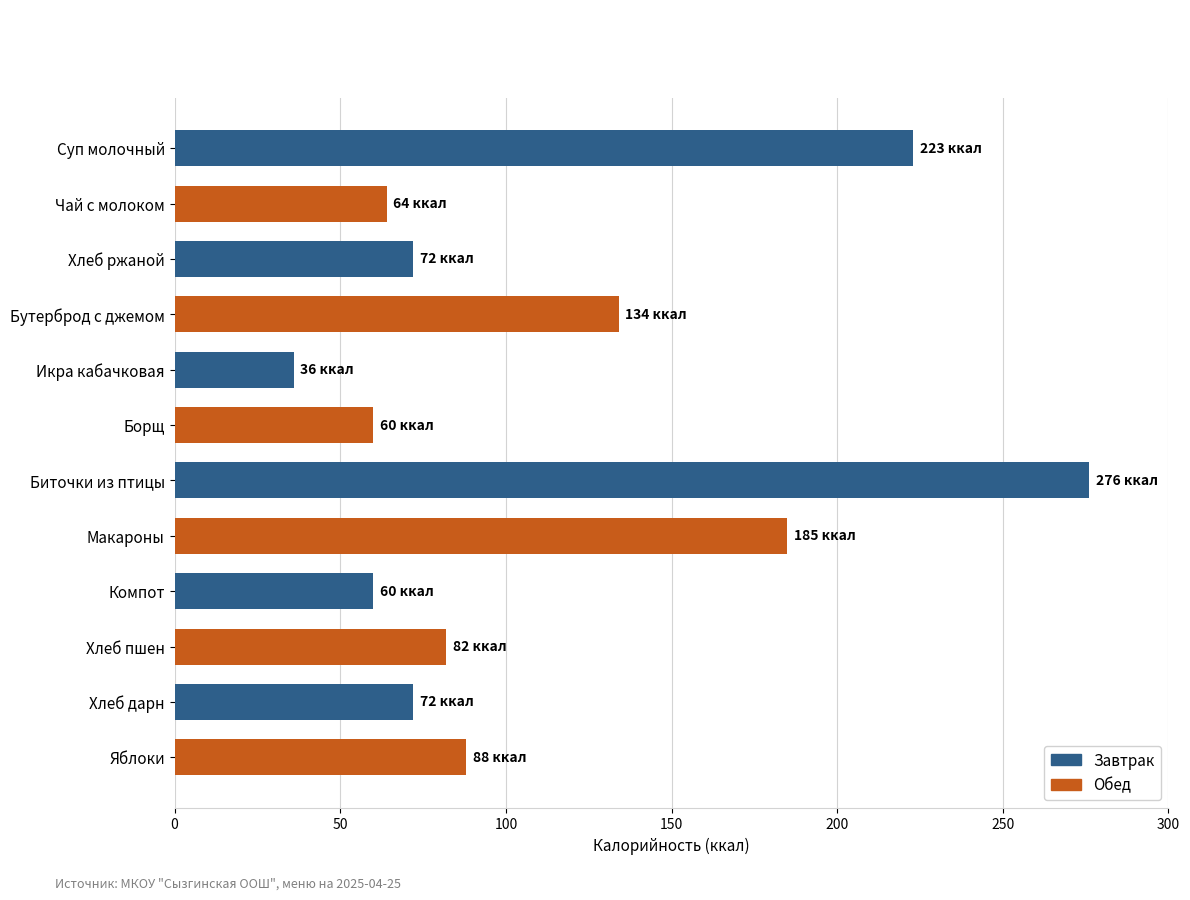

Which category has the lowest value across all series?

Икра кабачковая